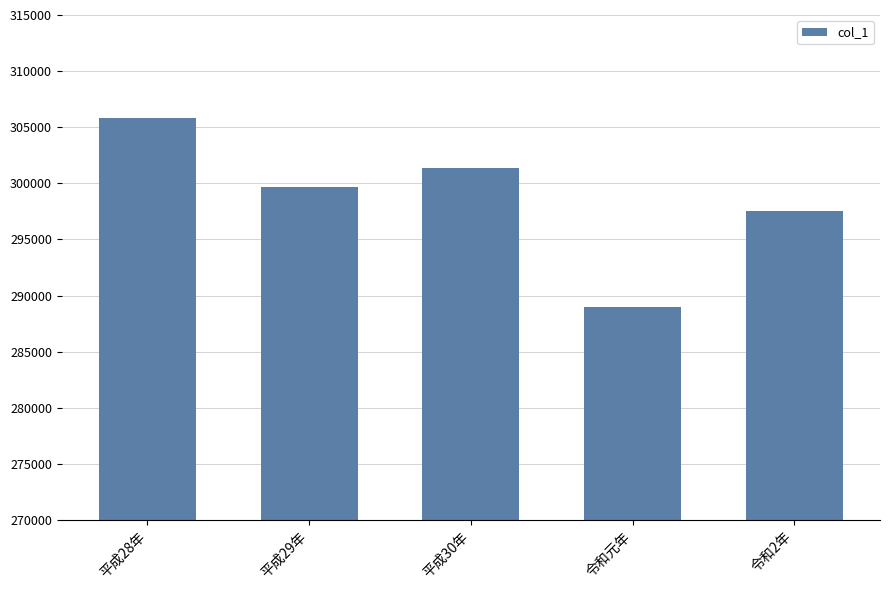

At which label does the data first exceed 299700?

平成28年